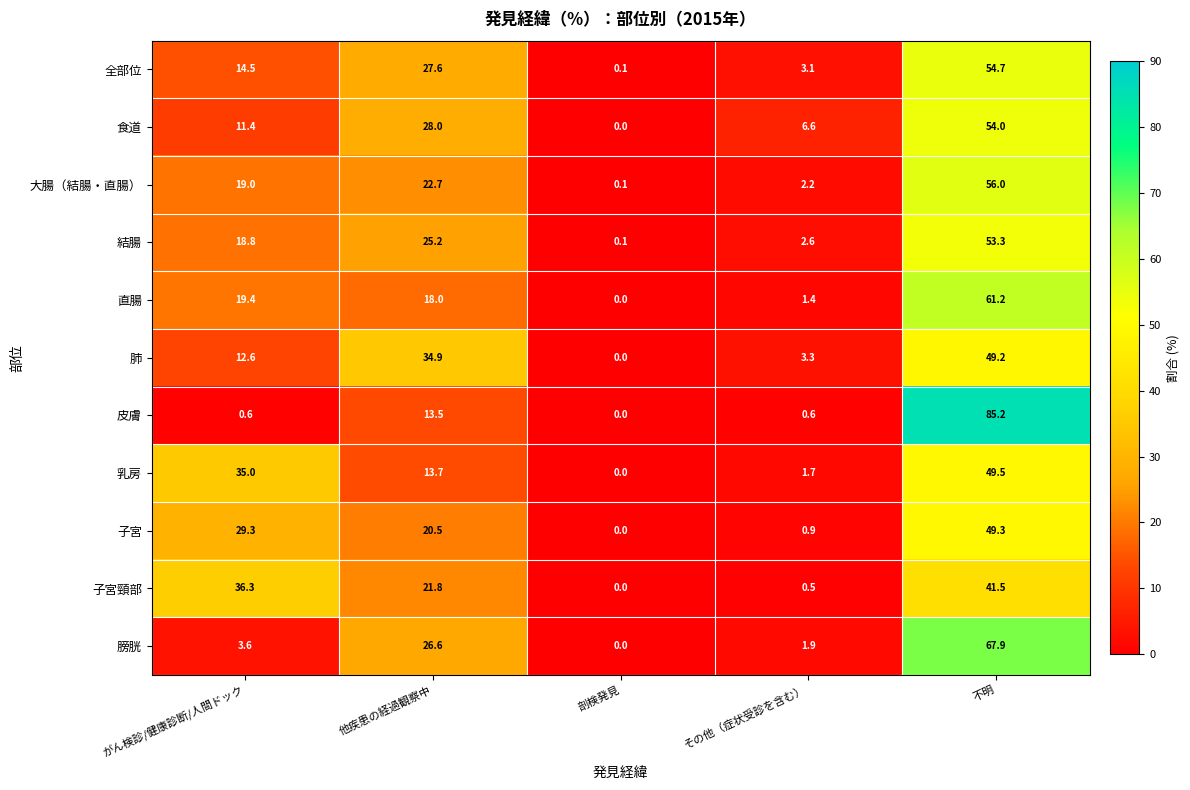

The value of 子宮 at 不明 is 87.8. True or false?

False